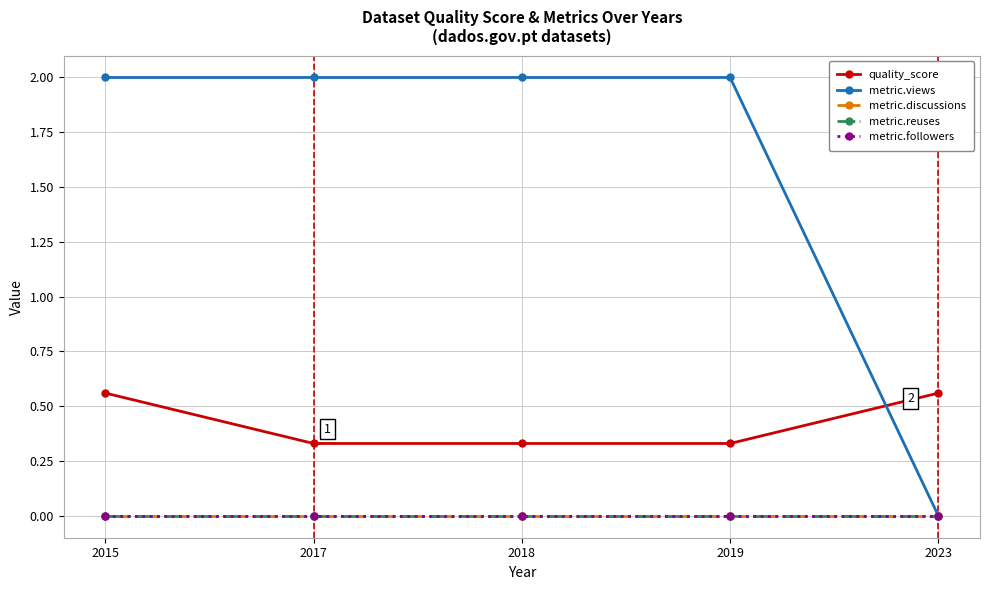

Between 2017 and 2018, which is larger?

2017